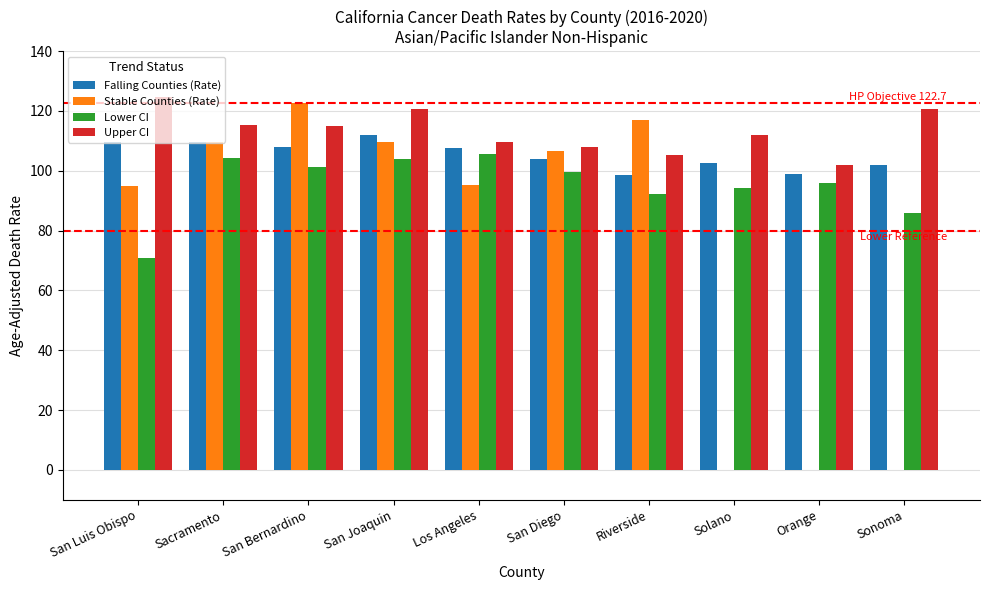

How many data points in Stable Counties (Rate) are above 117?

1